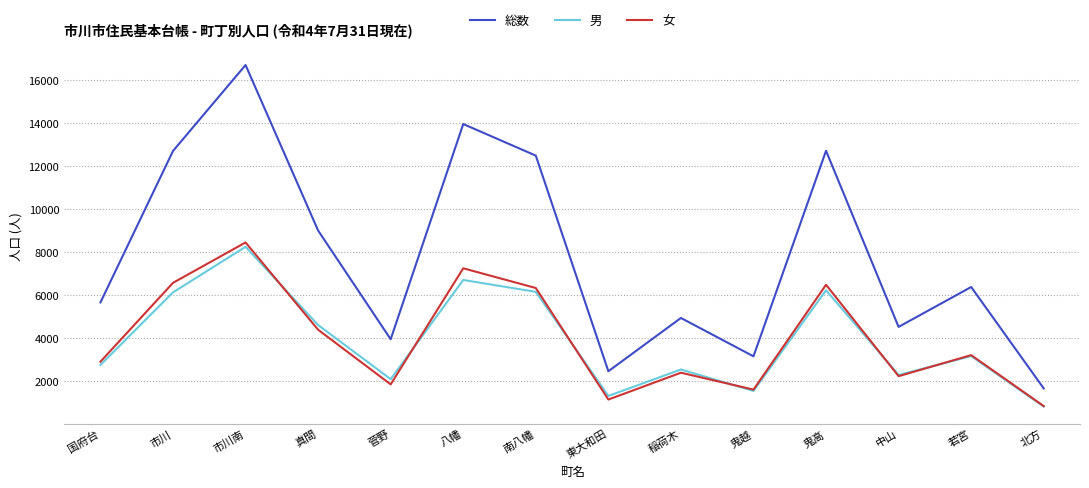

The 男 series shows 1657 at 鬼高. True or false?

False